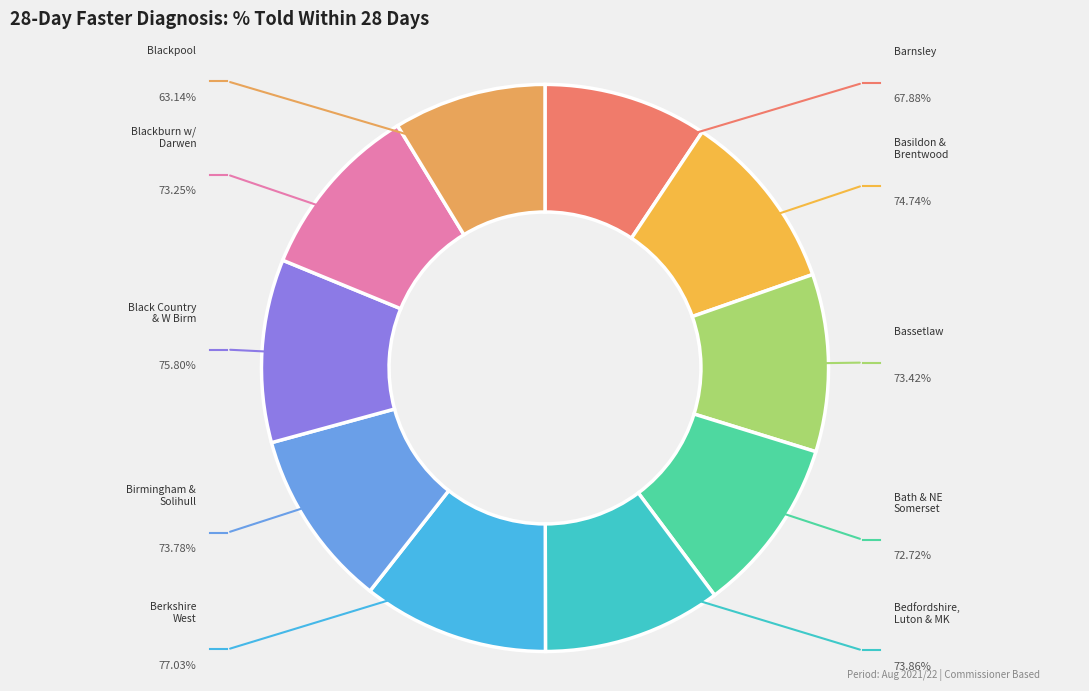

Count the number of slices in the pie.

10